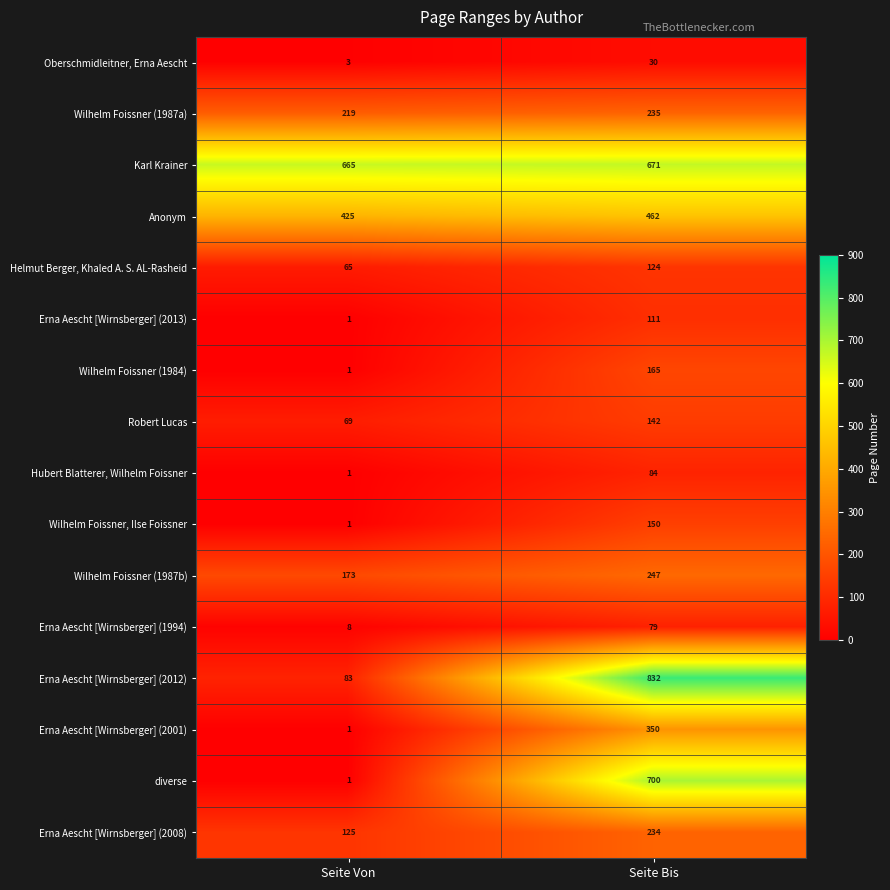

What is the greatest value displayed?

832